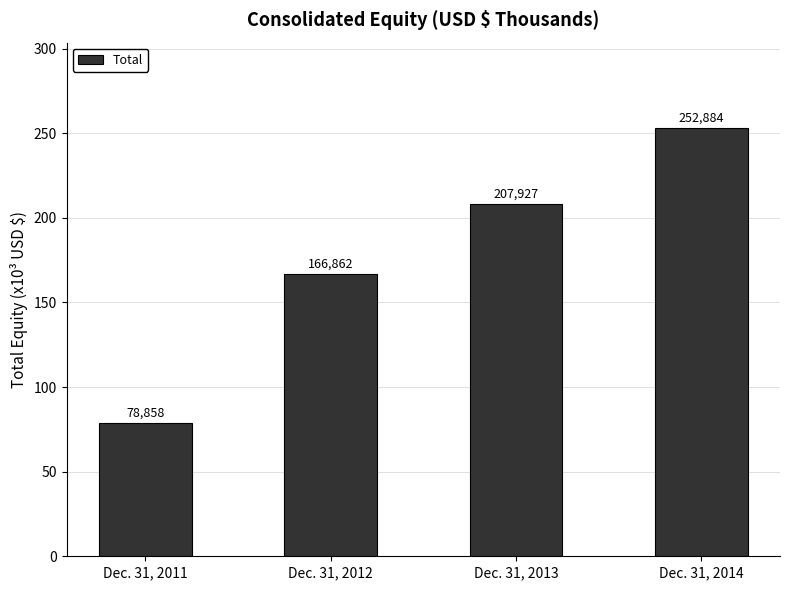

What is the value of the 2nd bar from the left?

166.9